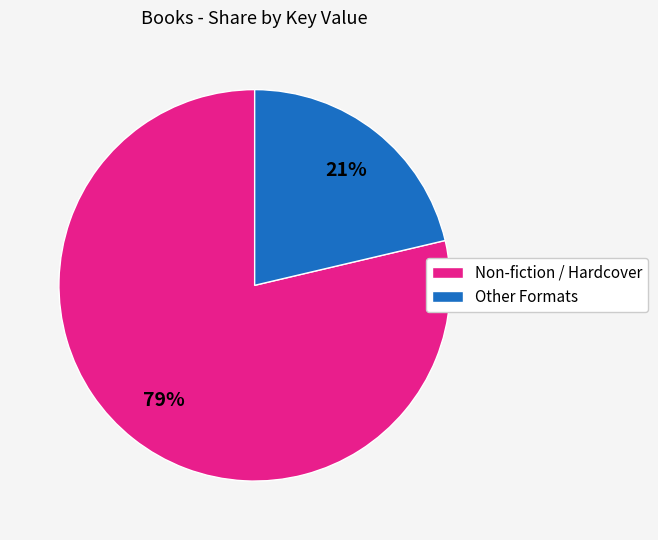

To the nearest percent, what is the average slice percentage?

50%